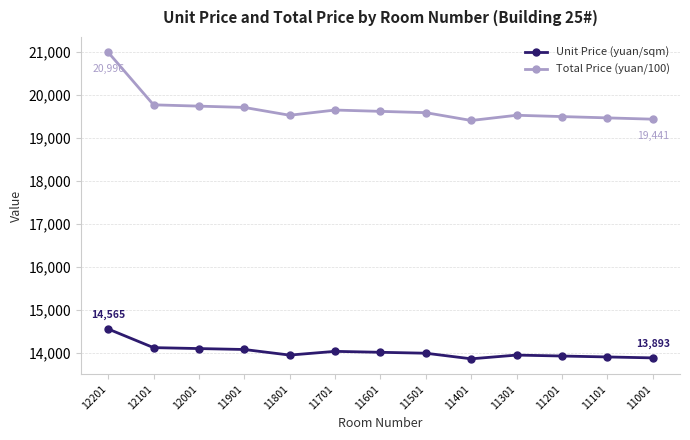

Which series has the widest spread of values?

Total Price (yuan/100)